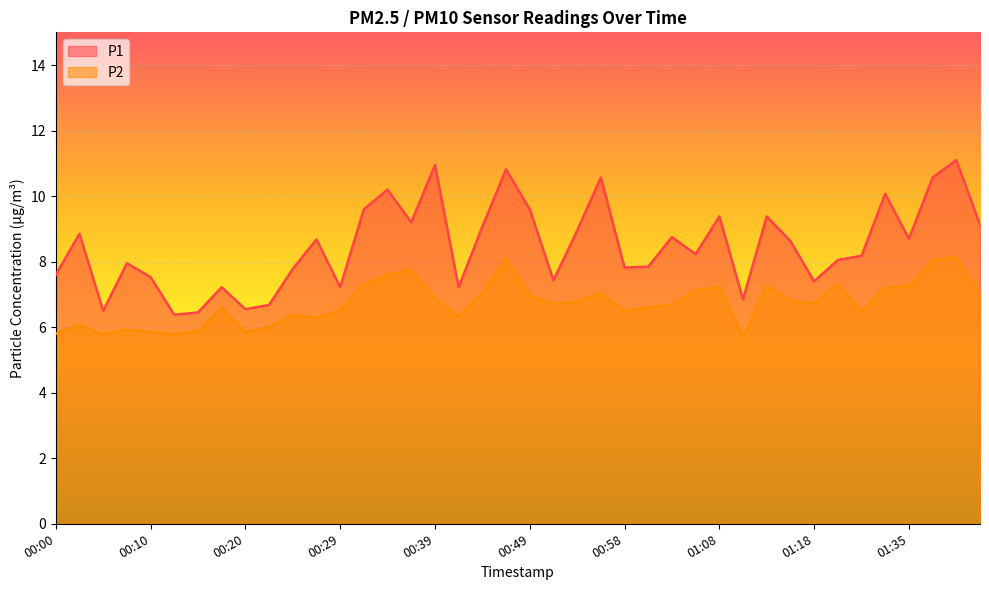

List the series in order of their peak value, lowest first.

P2, P1